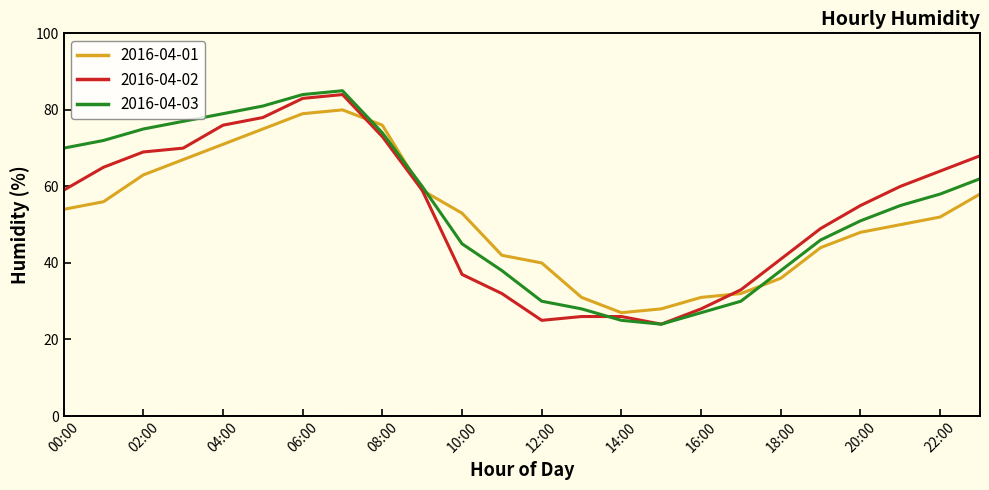

What is the smallest value displayed?

24